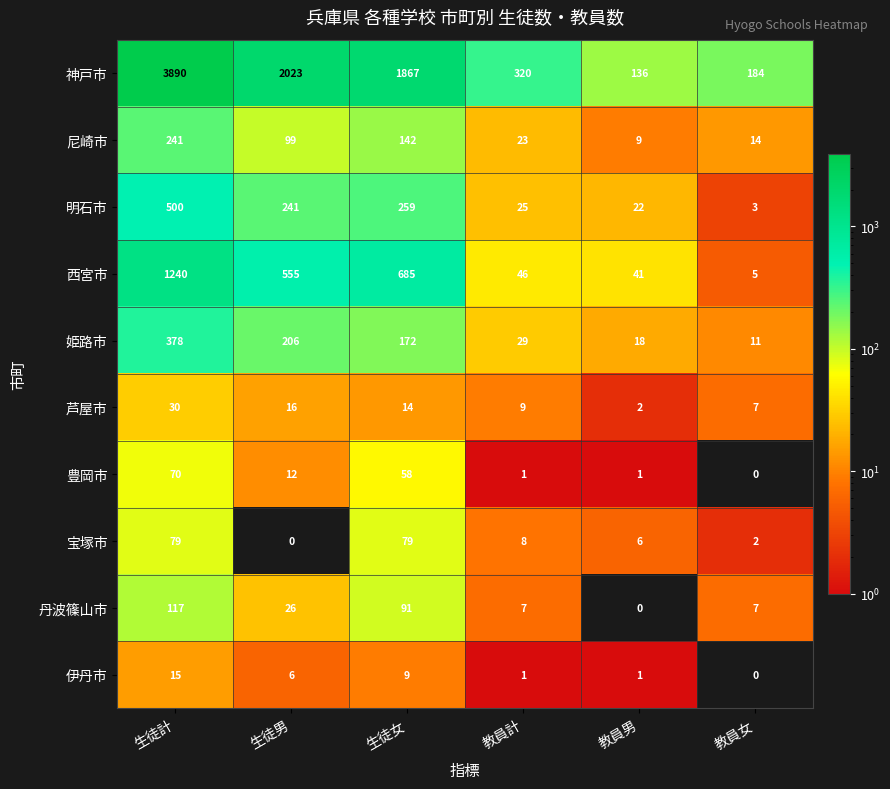

Which series has the largest total across all categories?

神戸市